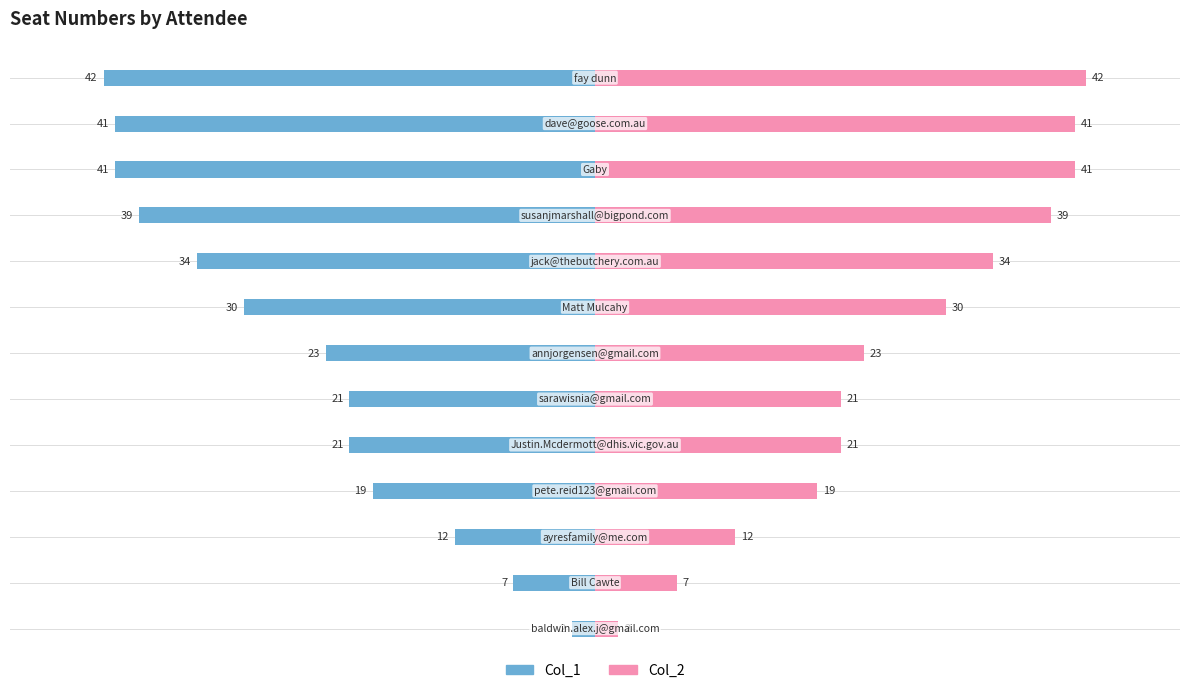

Rank the series at 11 from lowest to highest value.

Col_1, Col_2